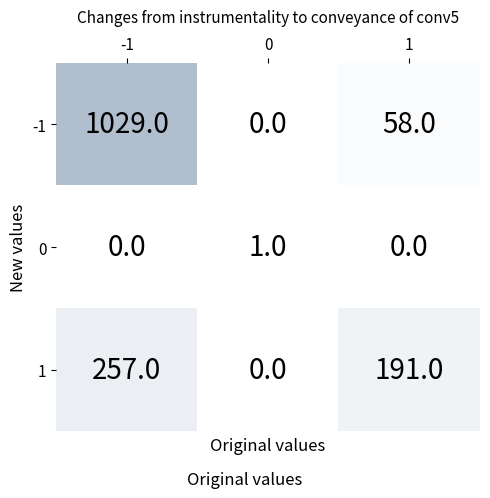

How many 0 values are between 0 and 1?

3